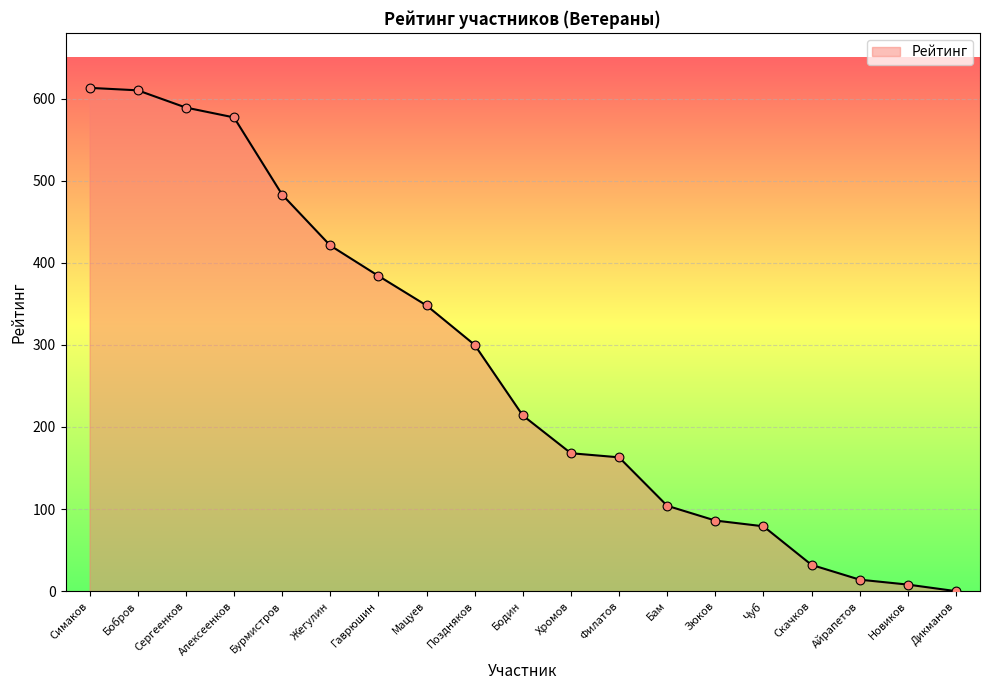

What is the change in value from Филатов to Зюков?

-77